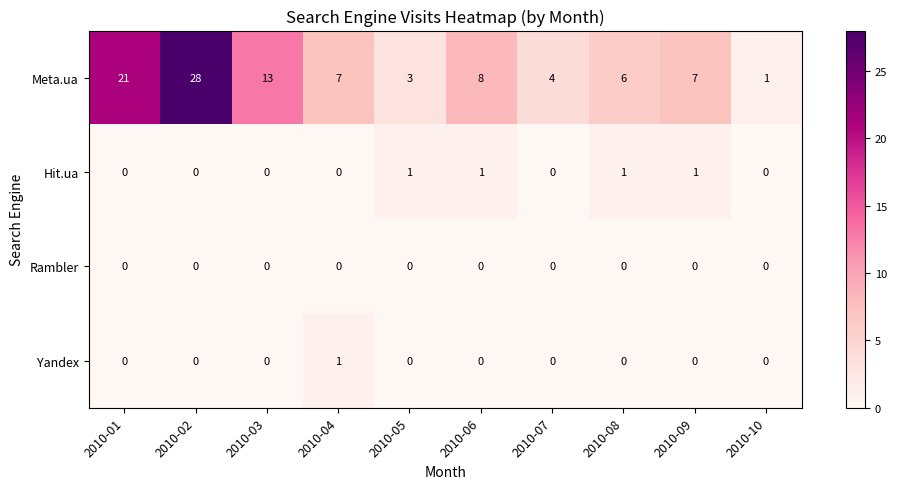

What is the maximum value shown in the chart?

28